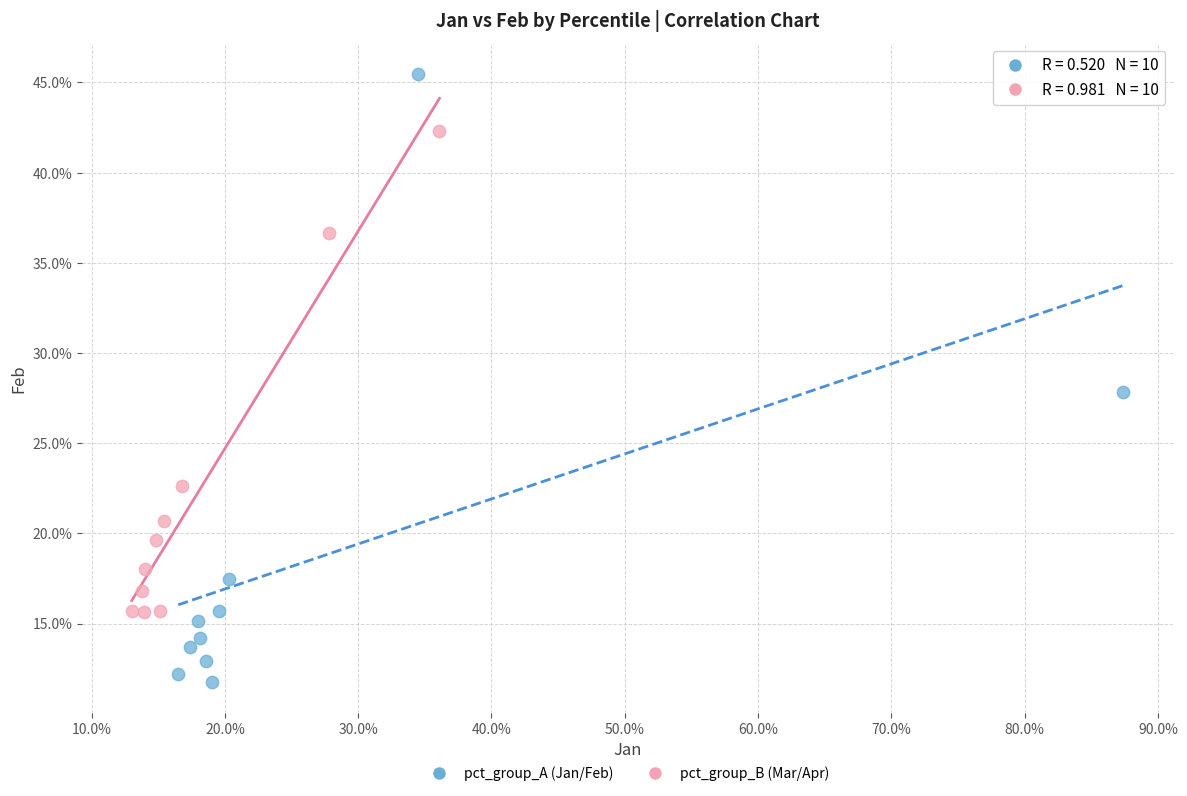

What are all the series names shown in the legend?

pct_group_A (Jan/Feb), pct_group_B (Mar/Apr)